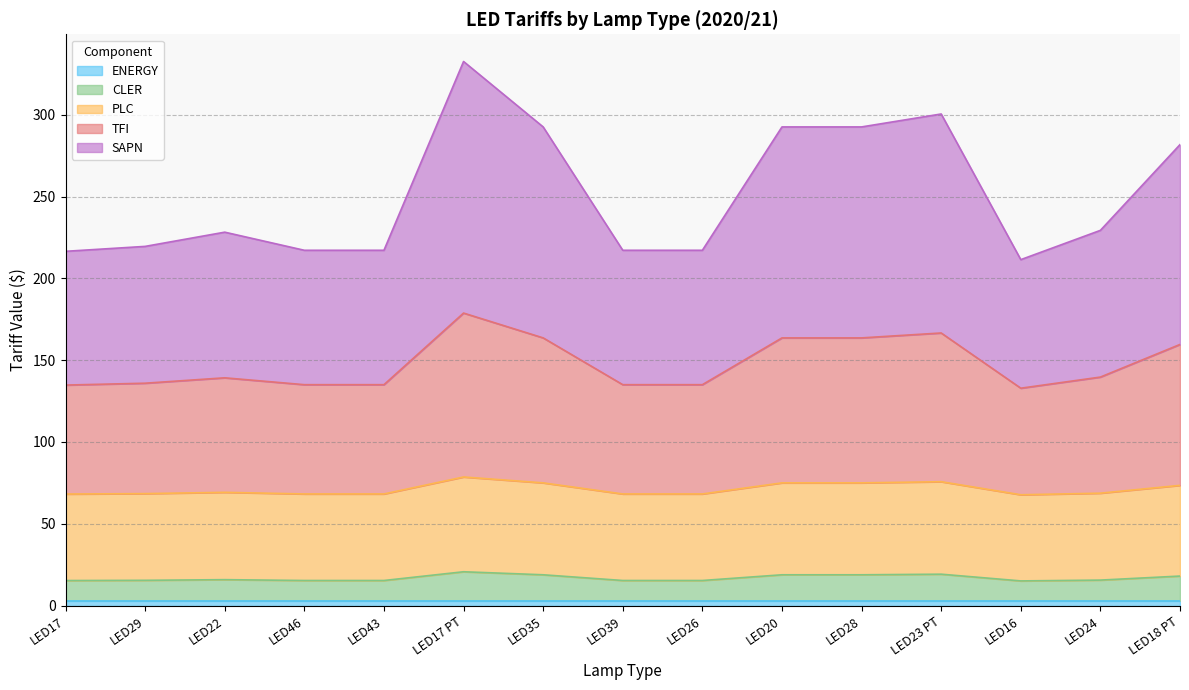

What is the difference between the second highest and minimum values in the CLER series?

4.1